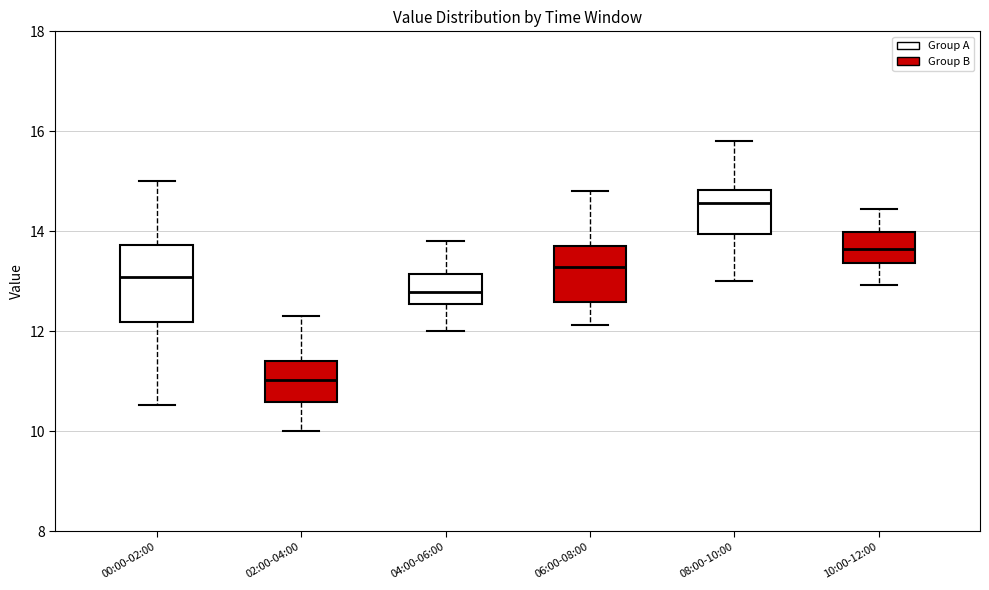

Reading left to right, read every box against the y-axis: the position of its median line, the range the box covers, and the ends of its whiskers. The values are not printed on the chart, so give them approximately, as read against the axis.

00:00-02:00: median 13.0, box 12.2 to 13.8, whiskers 10.6 to 15.0
02:00-04:00: median 11.0, box 10.6 to 11.4, whiskers 10.0 to 12.4
04:00-06:00: median 12.8, box 12.6 to 13.2, whiskers 12.0 to 13.8
06:00-08:00: median 13.2, box 12.6 to 13.8, whiskers 12.2 to 14.8
08:00-10:00: median 14.6, box 14.0 to 14.8, whiskers 13.0 to 15.8
10:00-12:00: median 13.6, box 13.4 to 14.0, whiskers 13.0 to 14.4